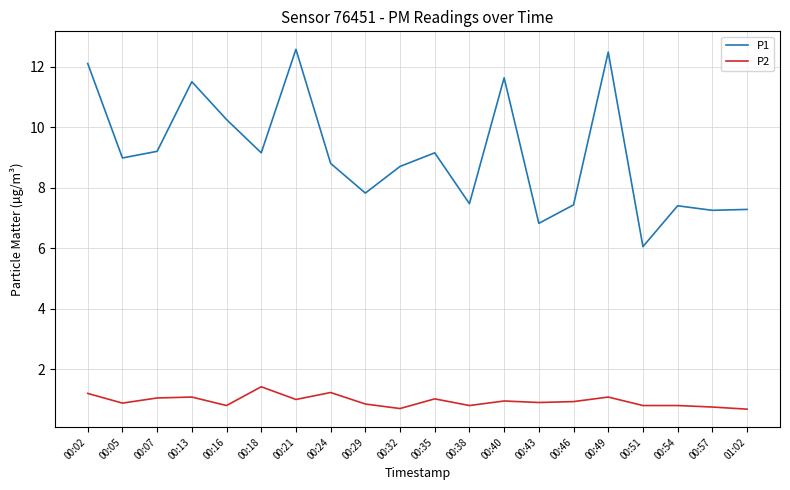

What is the approximate value of P2 at 00:13?

1.1